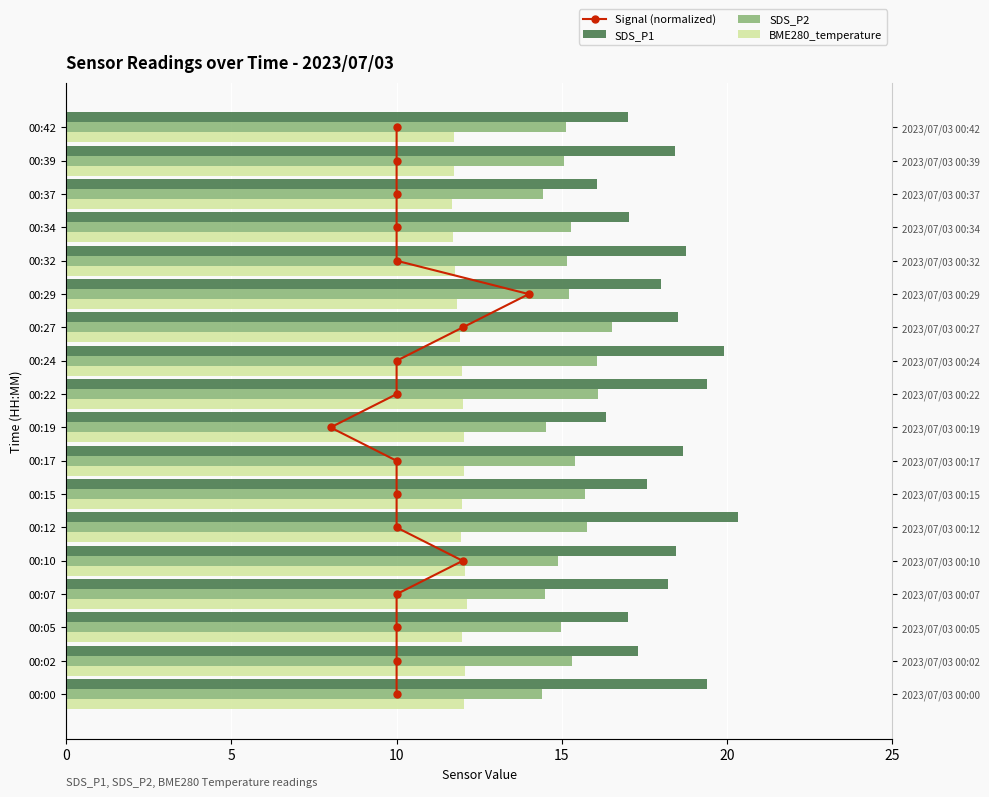

What are all the series names shown in the legend?

Signal (normalized), SDS_P1, SDS_P2, BME280_temperature